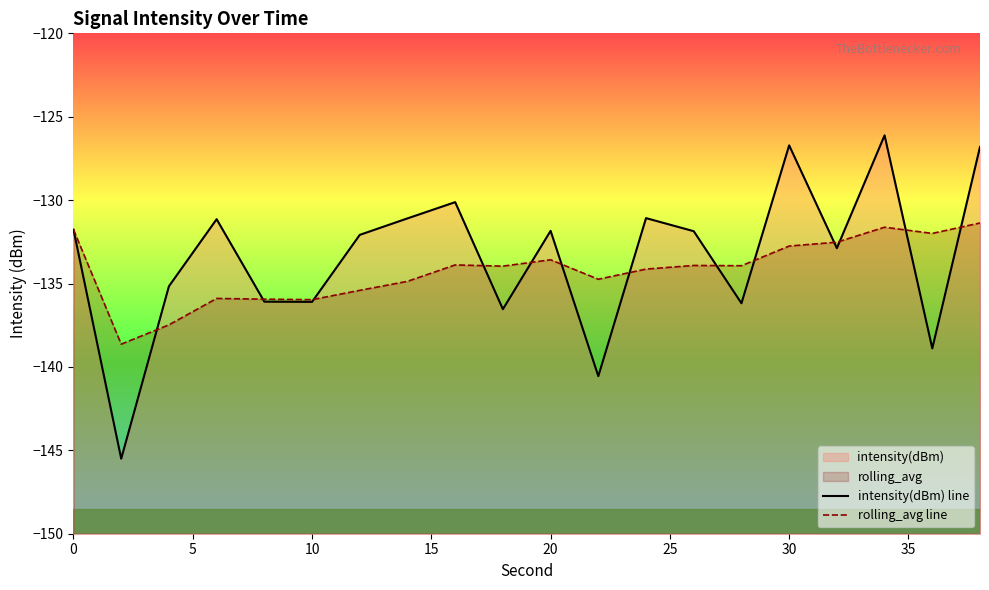

What is the average value of the intensity(dBm) line series?

-133.4